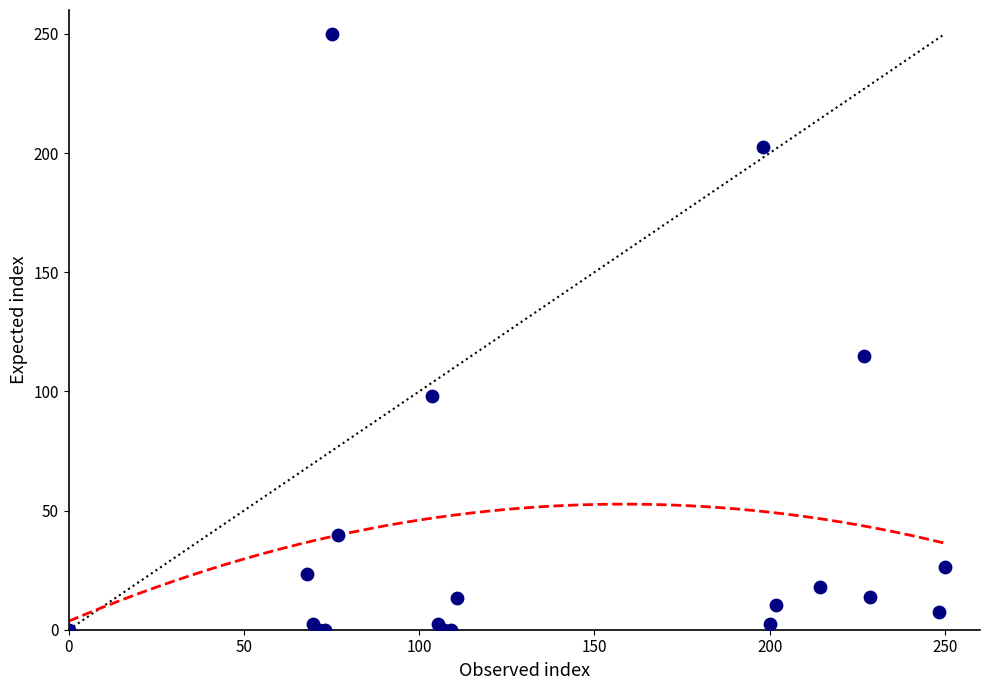

What Y value in the scatter plot is closest to 125?

114.8